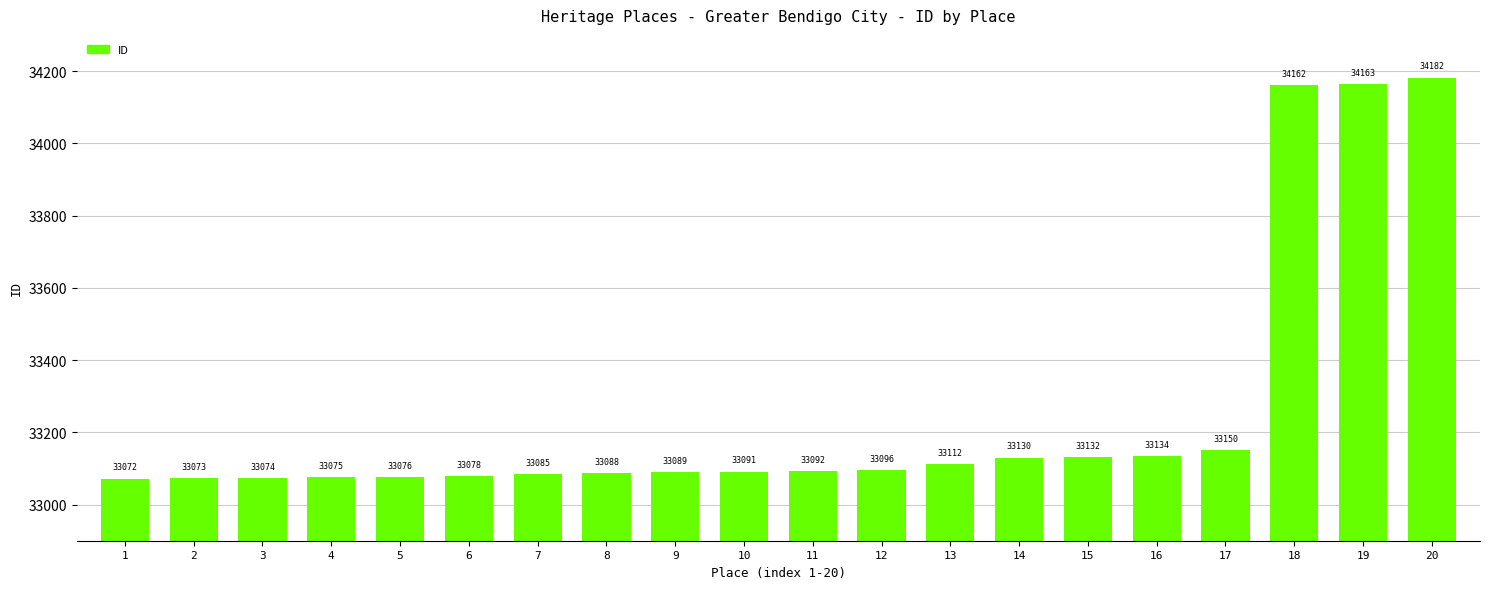

Is it true that the value at 15 is 33132?

True